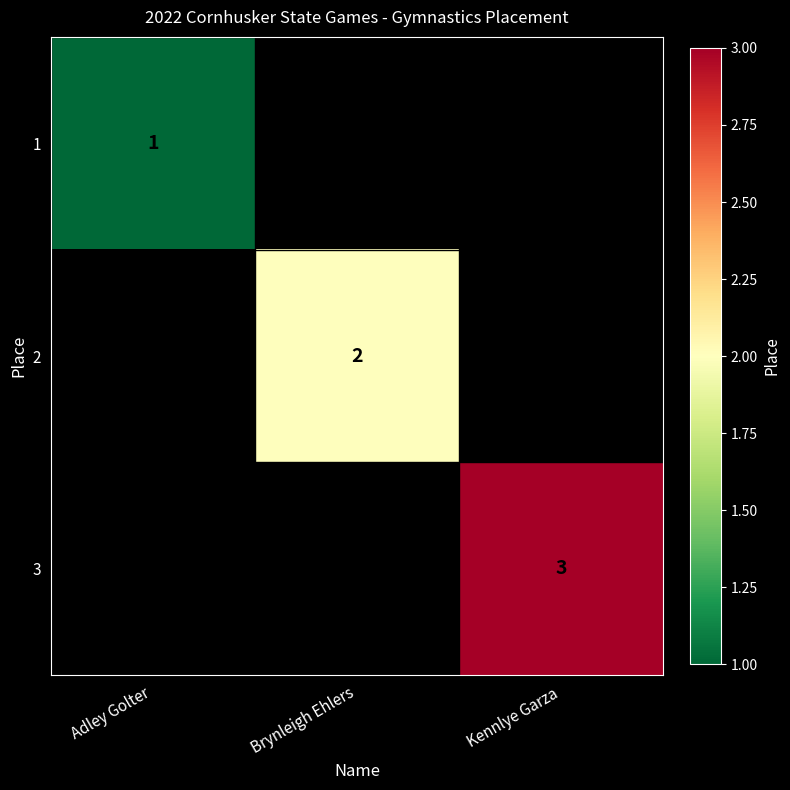

The 2 series shows 2 at Brynleigh Ehlers. True or false?

True